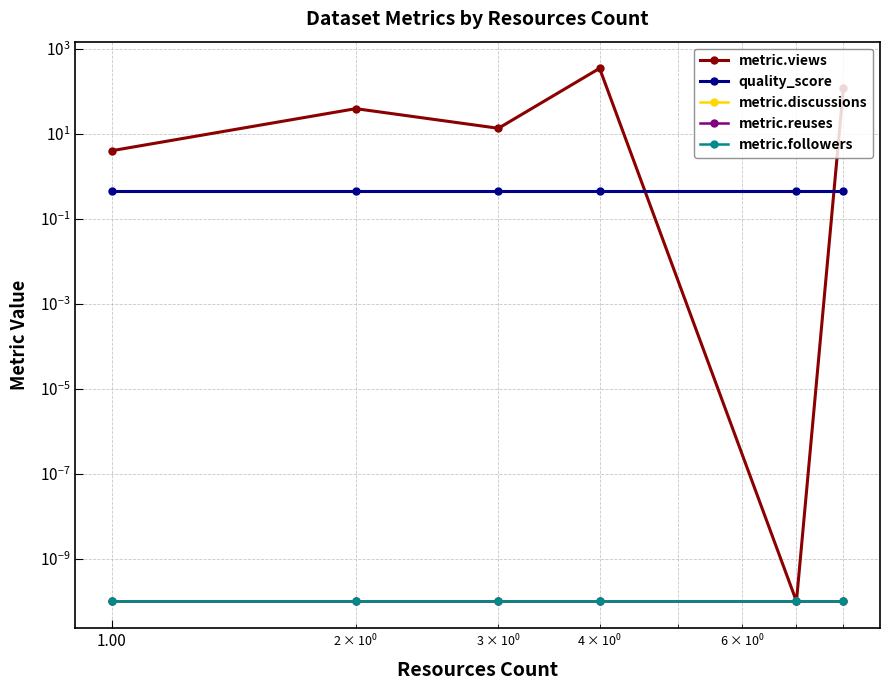

True or false: metric.discussions and metric.views intersect in this chart.

False